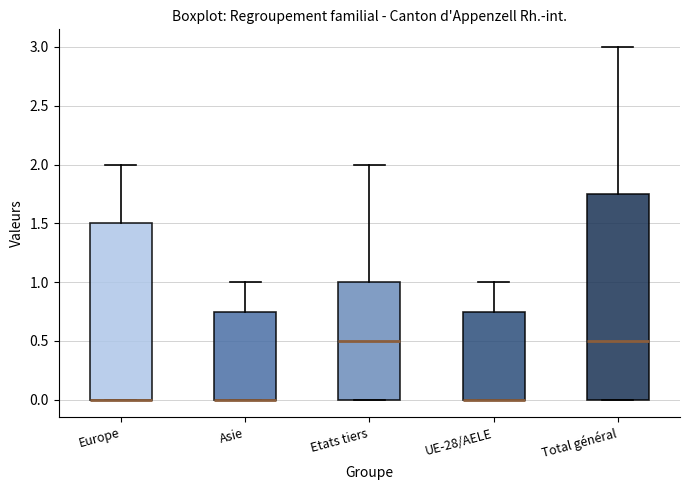

Where is the upper edge of the box for Asie on the y-axis? The values are not printed on the chart, so give them approximately, as read against the axis.

0.75